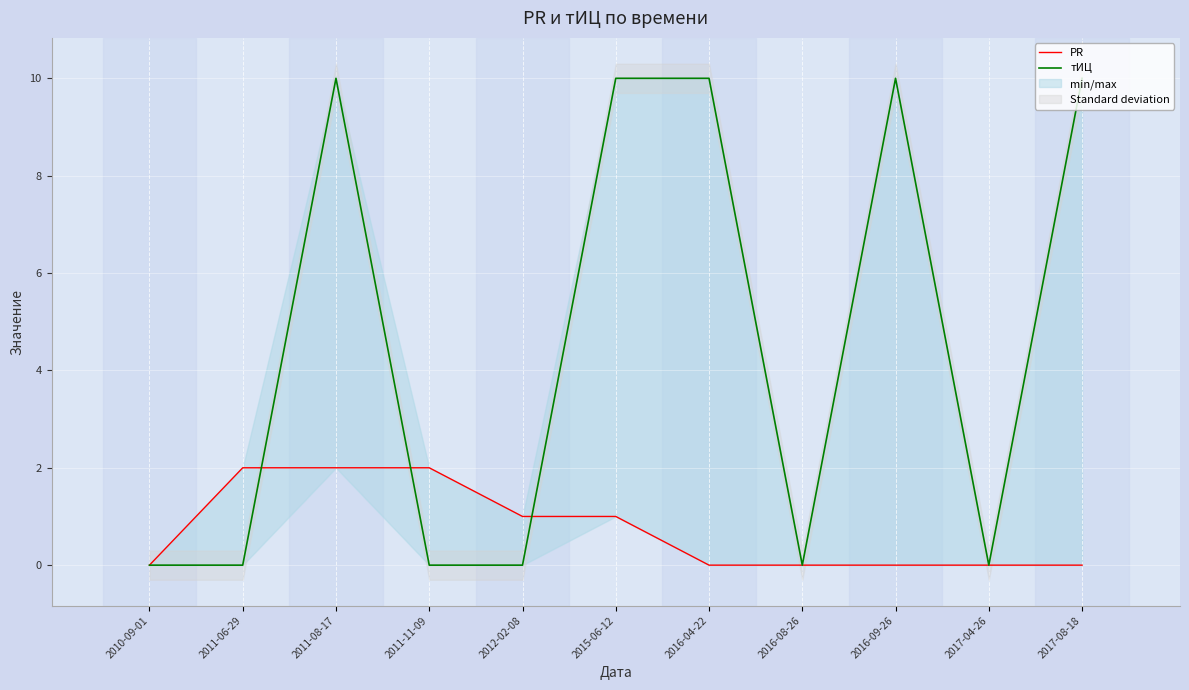

What is the sum of all PR values?

8